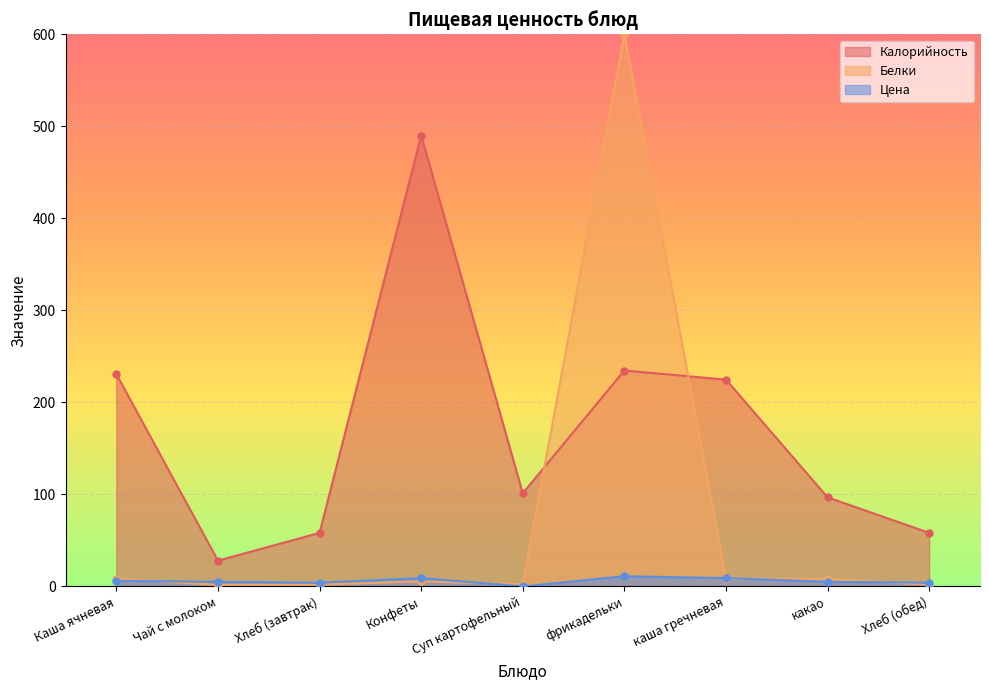

Which category has the highest value in the Калорийность series?

Конфеты